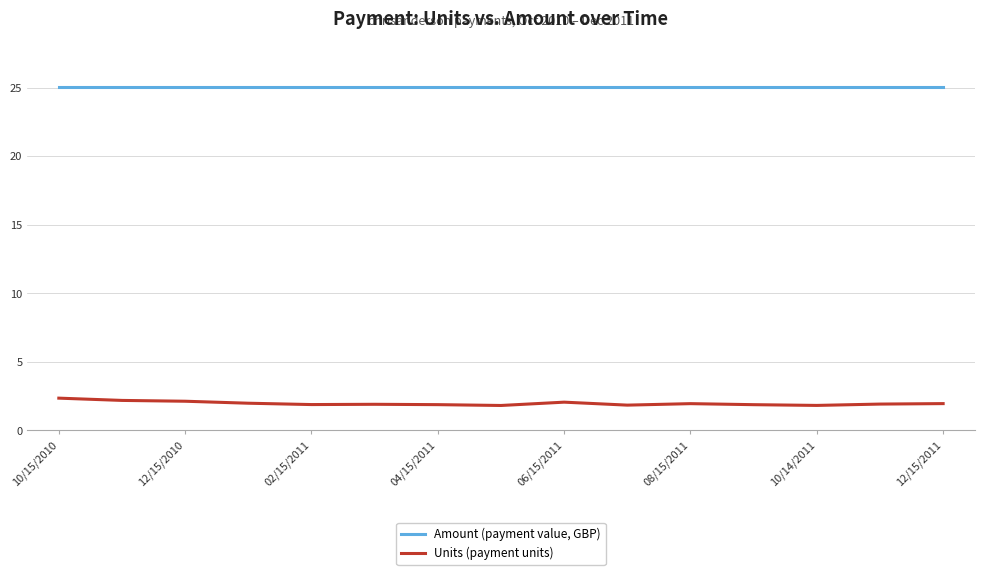

List the series in order of their peak value, highest first.

Amount (payment value, GBP), Units (payment units)